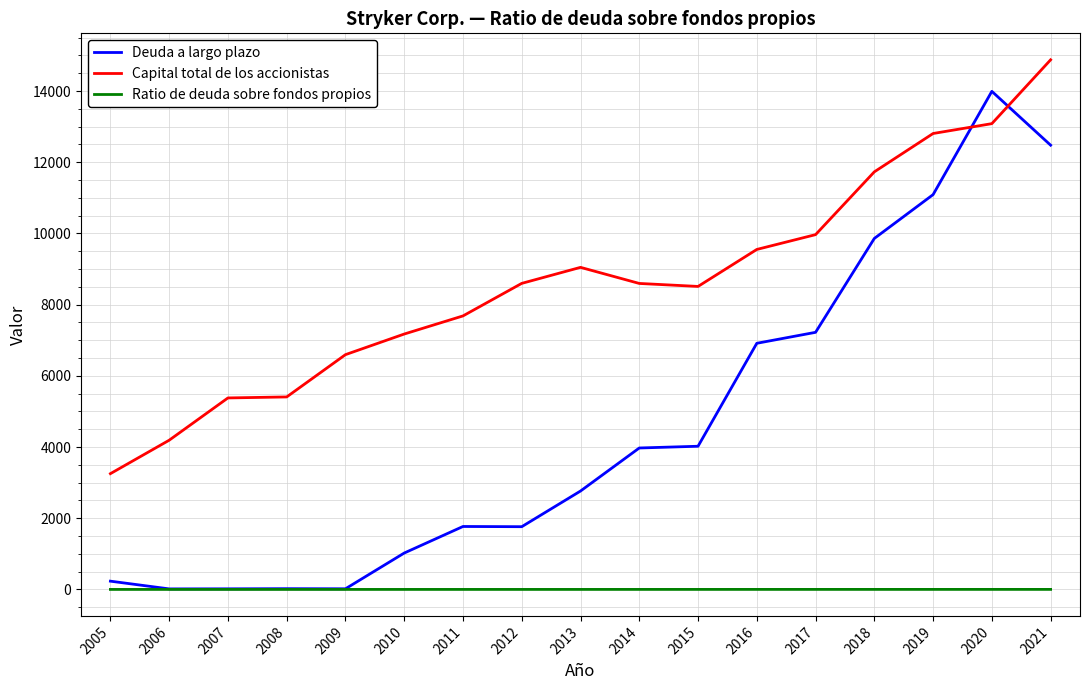

True or false: Capital total de los accionistas has a value of 8511.0 at 2015.

True